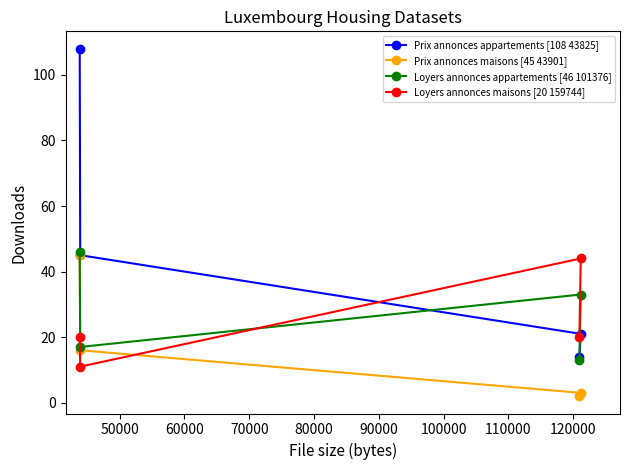

At how many categories does at least one series exceed 37?

3